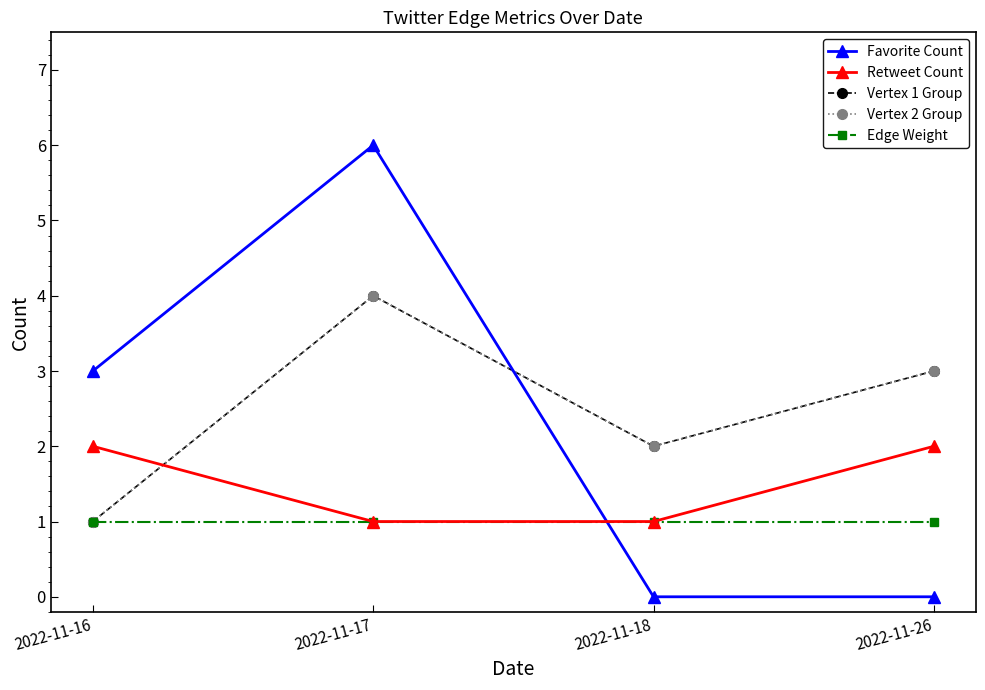

Which series ends up on top after the final intersection of Favorite Count and Vertex 1 Group?

Vertex 1 Group